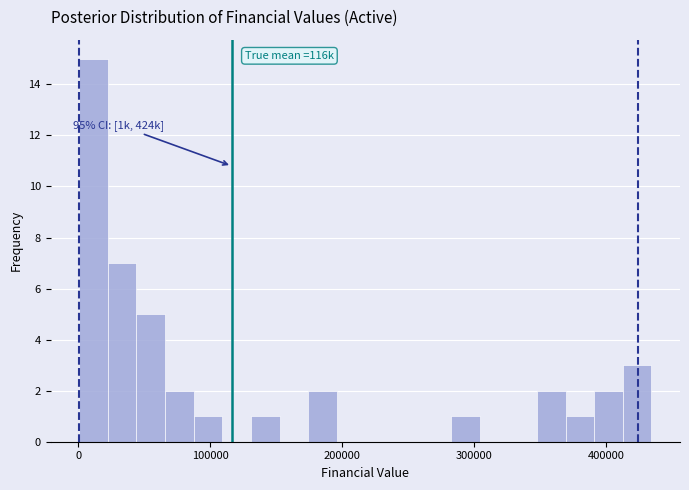

Around what value on the x-axis is the tallest bar? Give the approximate position of its centre, as read against the axis.

10000